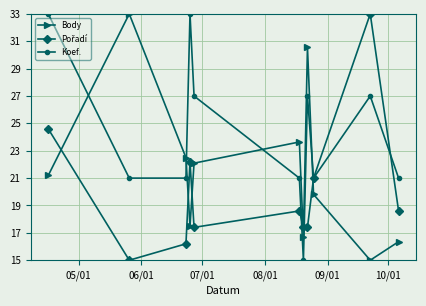

How many times do Body and Koef. cross each other?

4